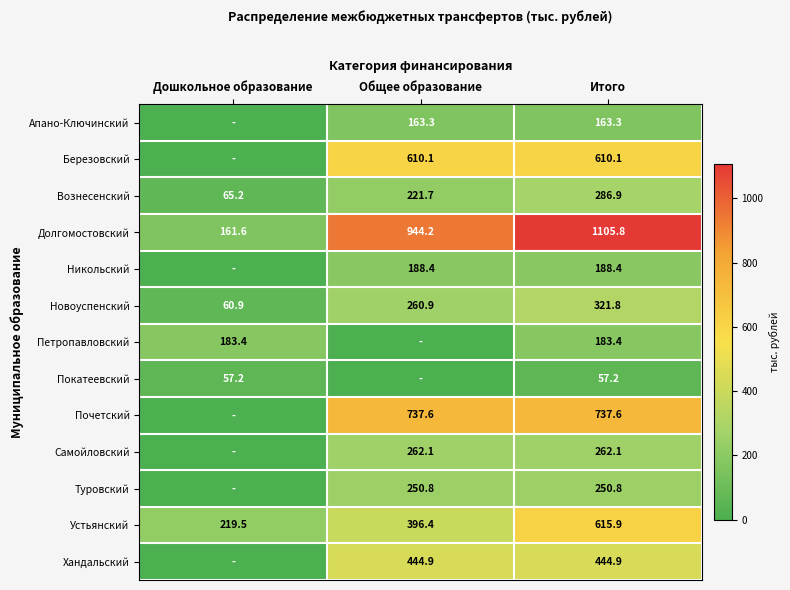

What is the spread (max minus min) of values at Итого?

1048.6